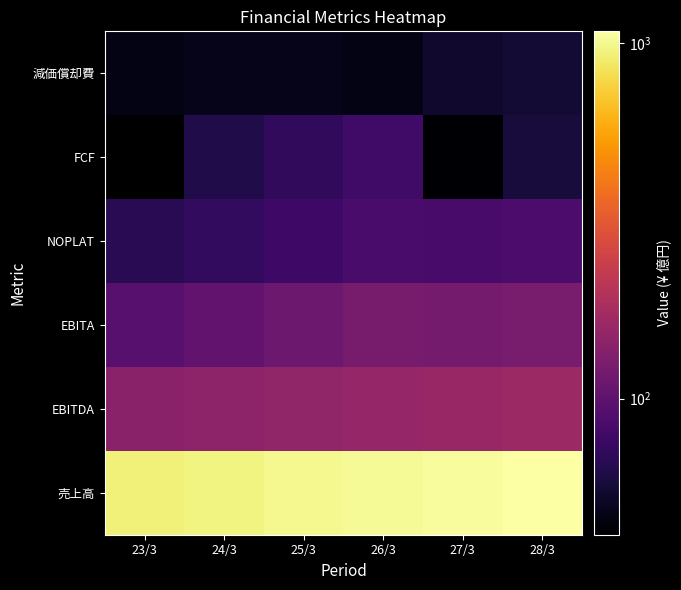

What is the smallest value displayed?

41.4